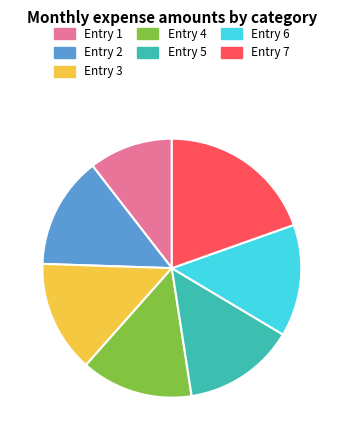

How many slices are in this pie chart?

7